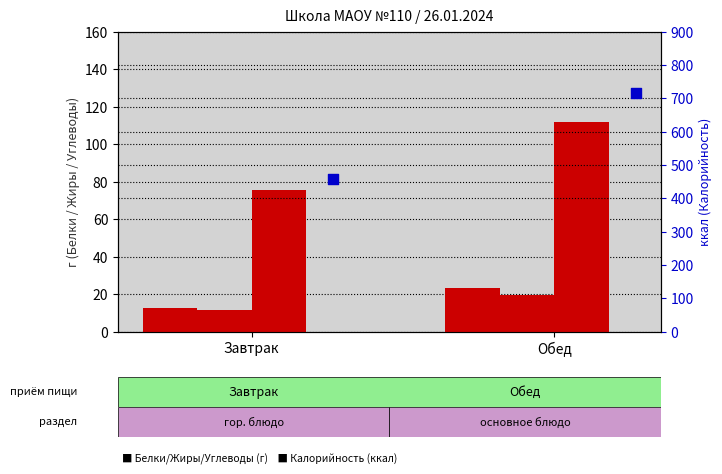

Which series reaches the minimum Y coordinate?

Жиры